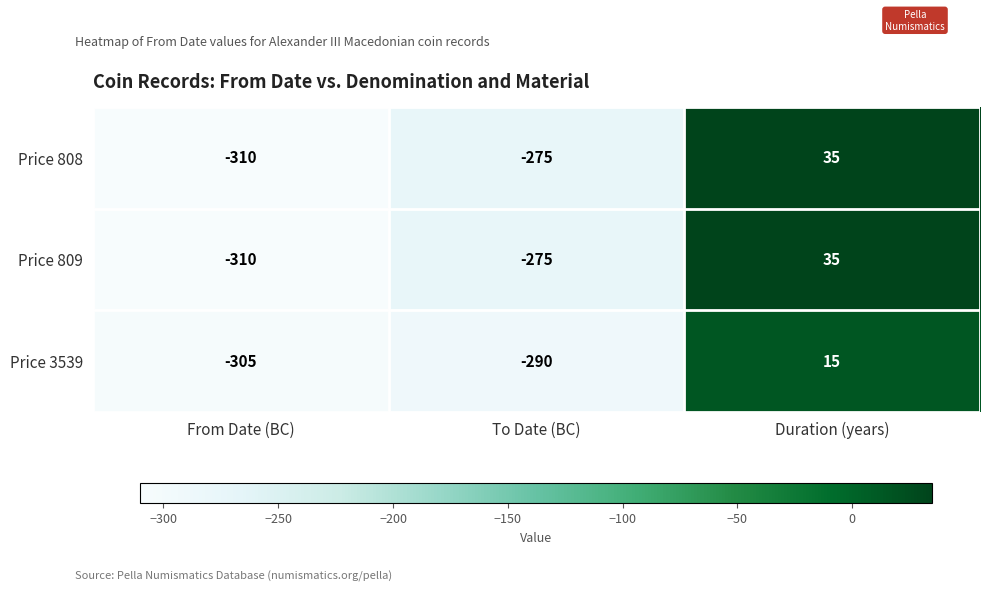

What is the spread (max minus min) of values at Duration (years)?

20